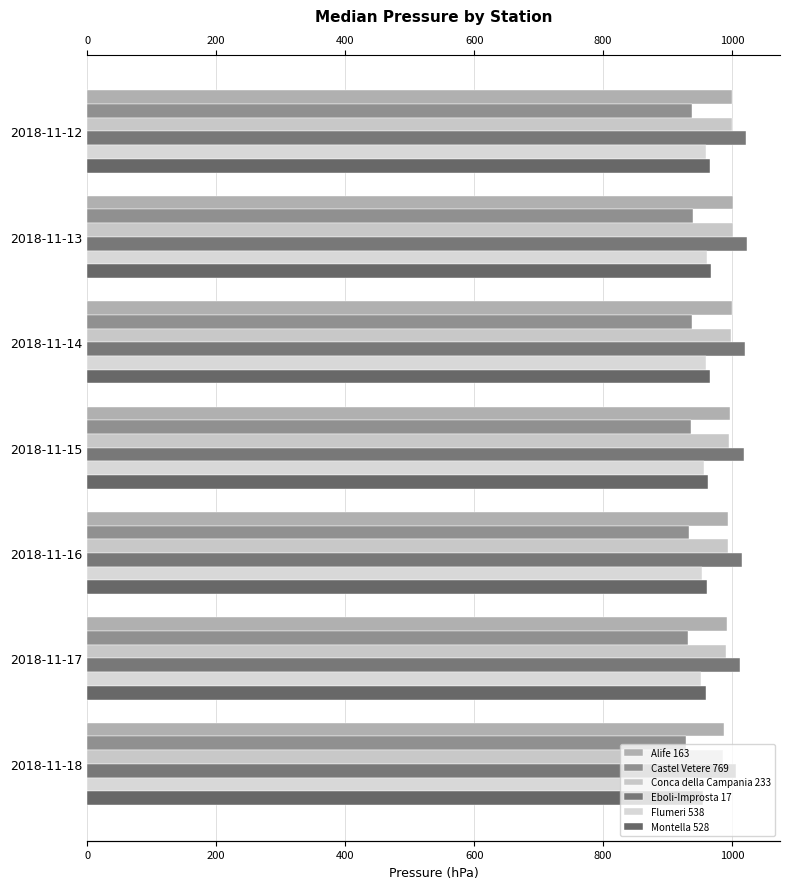

Count the number of categories in the chart.

7